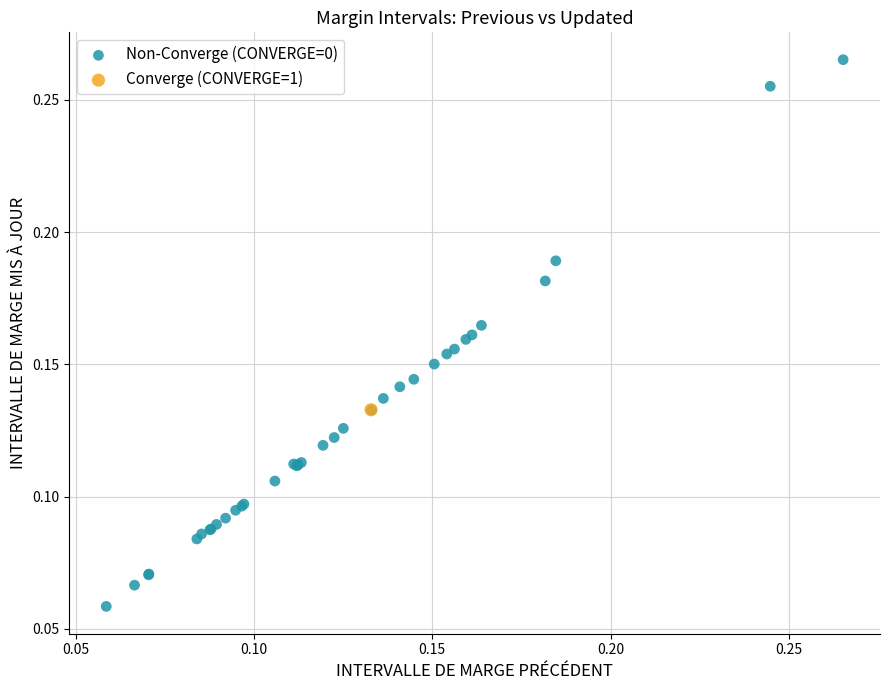

What are all the series names shown in the legend?

Non-Converge (CONVERGE=0), Converge (CONVERGE=1)